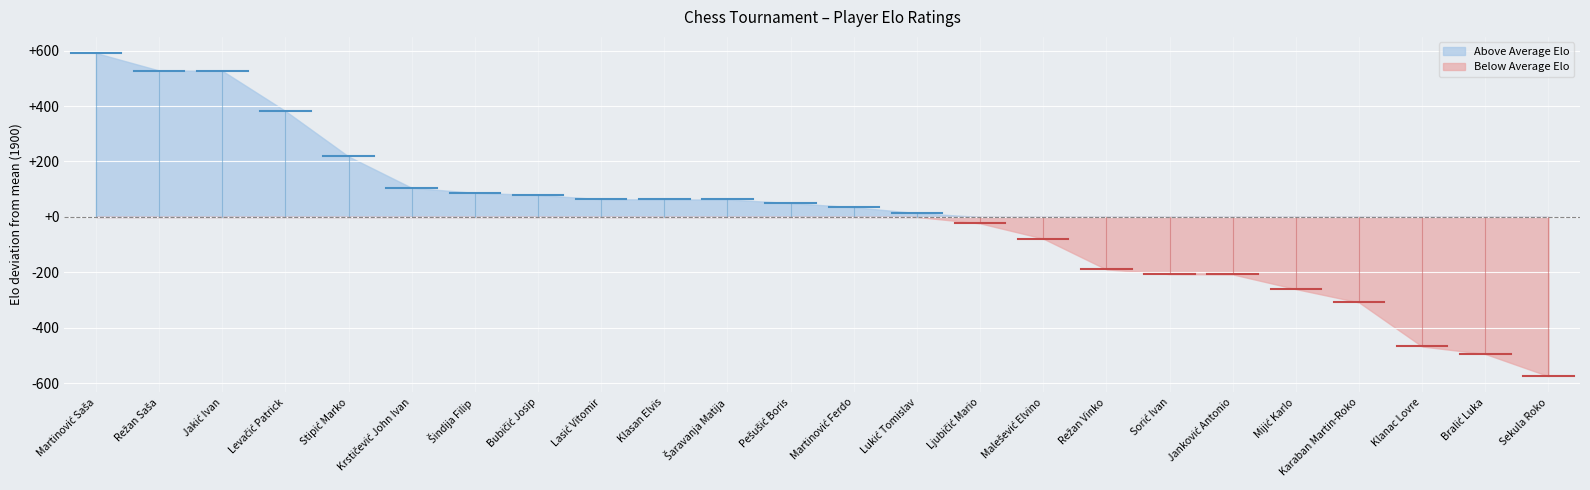

What is the greatest value displayed?

591